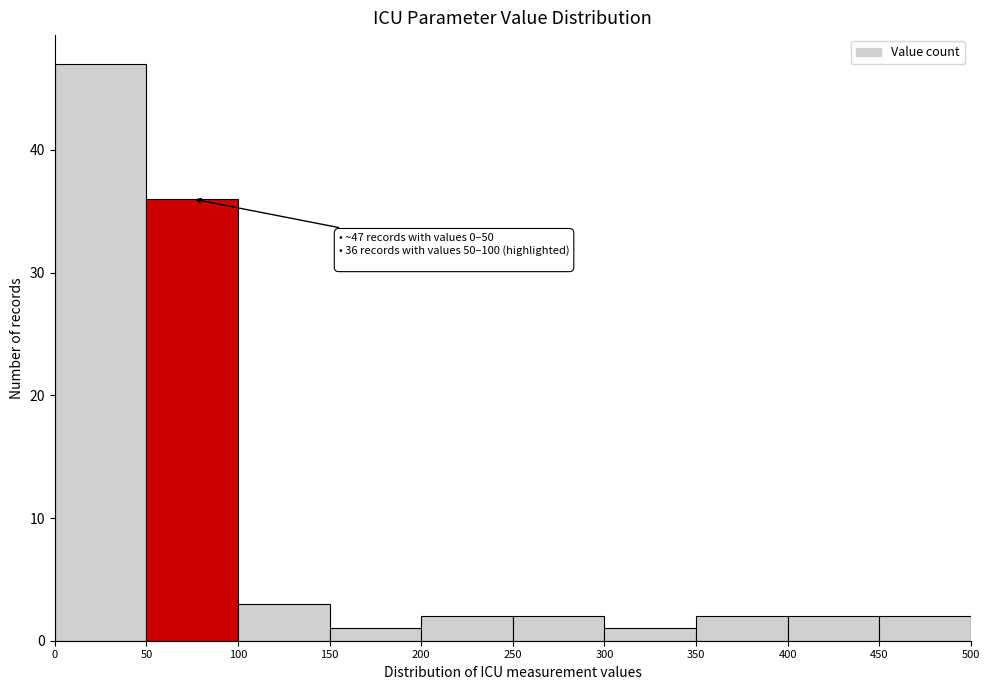

Over which range of the x-axis is the bar tallest?

0 to 50